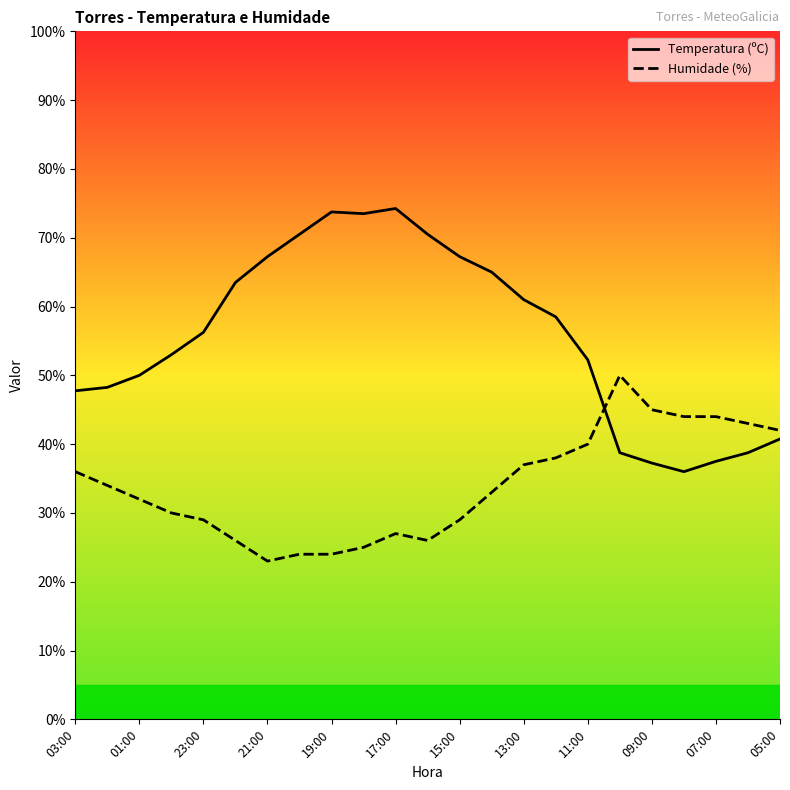

True or false: Temperatura (ºC) and Humidade (%) intersect in this chart.

True